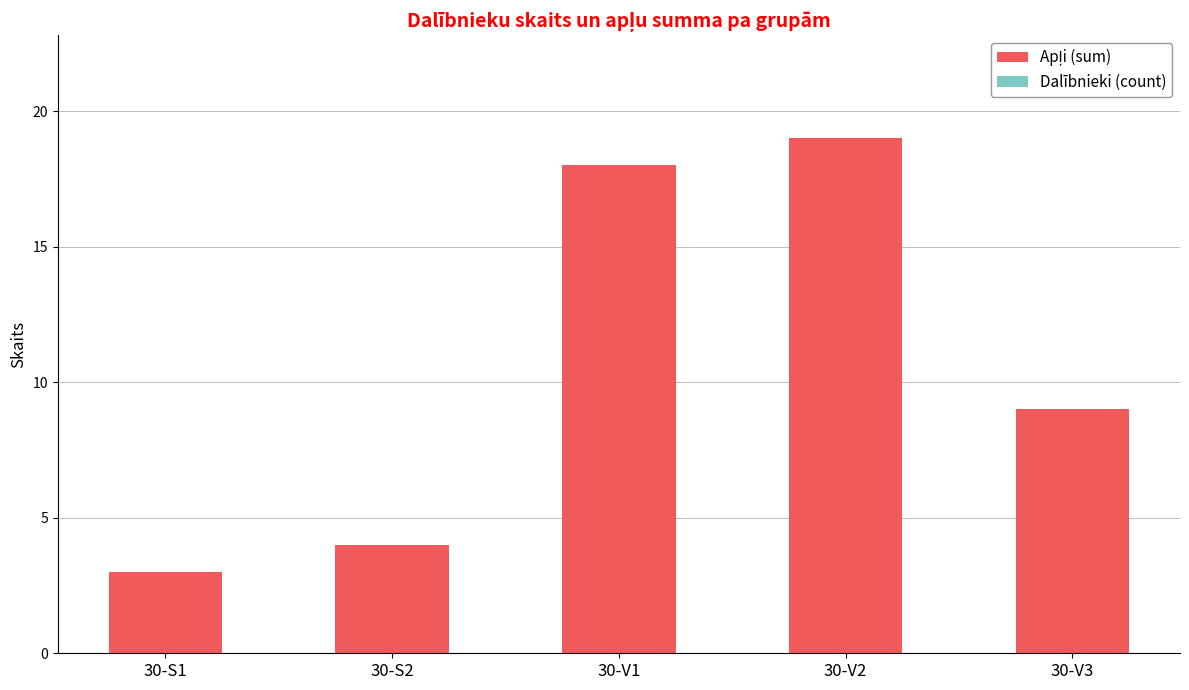

What is the change in value from 30-V1 to 30-V3?

-9